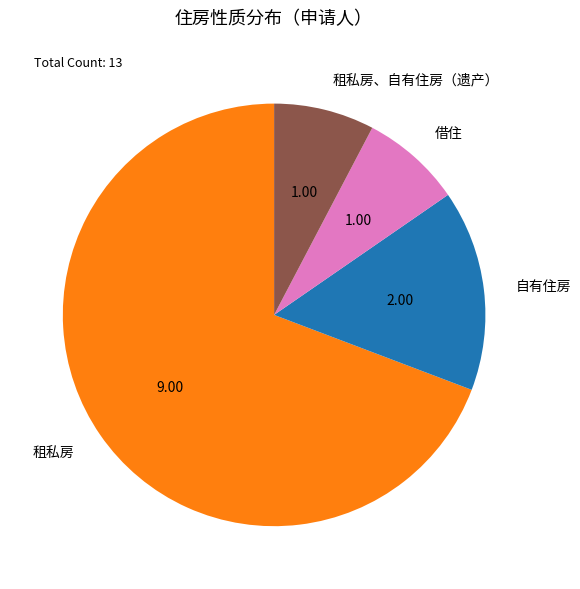

Which slice is the largest?

租私房